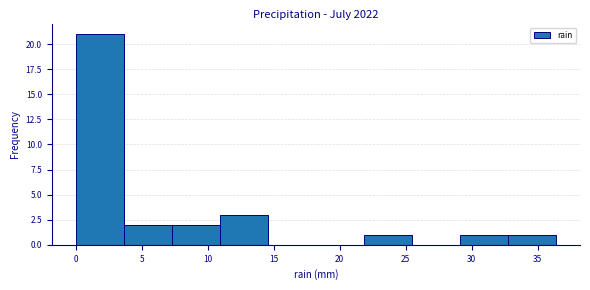

Over which range of the x-axis is the bar tallest?

0.0 to 3.5